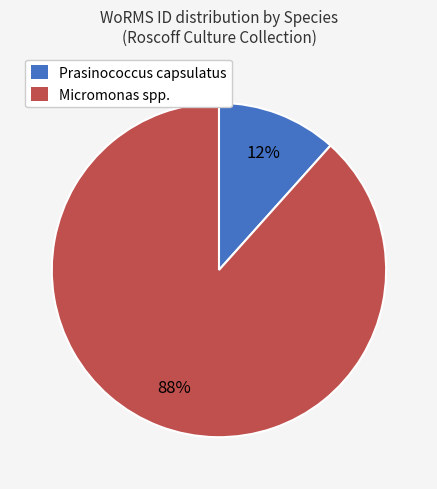

Does any single category account for the majority?

Yes